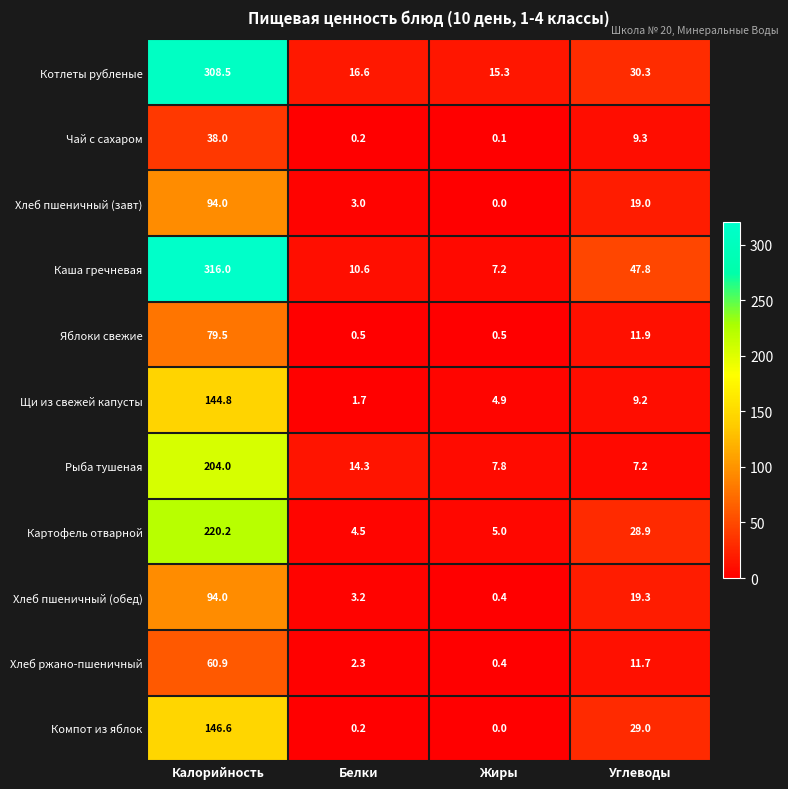

At which category does the chart reach its peak across all series?

Калорийность